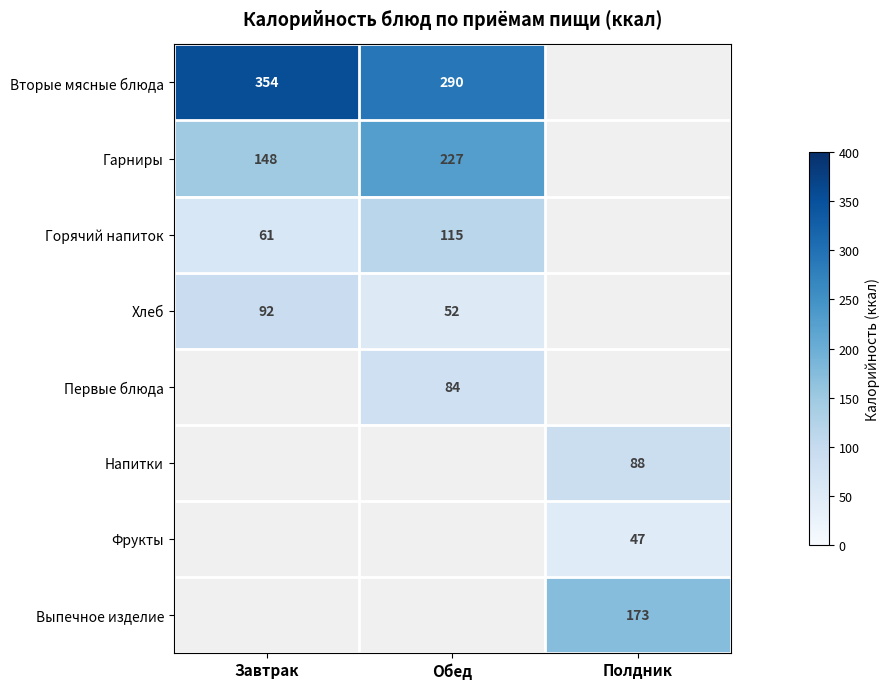

What is the total value across all series at Обед?

768